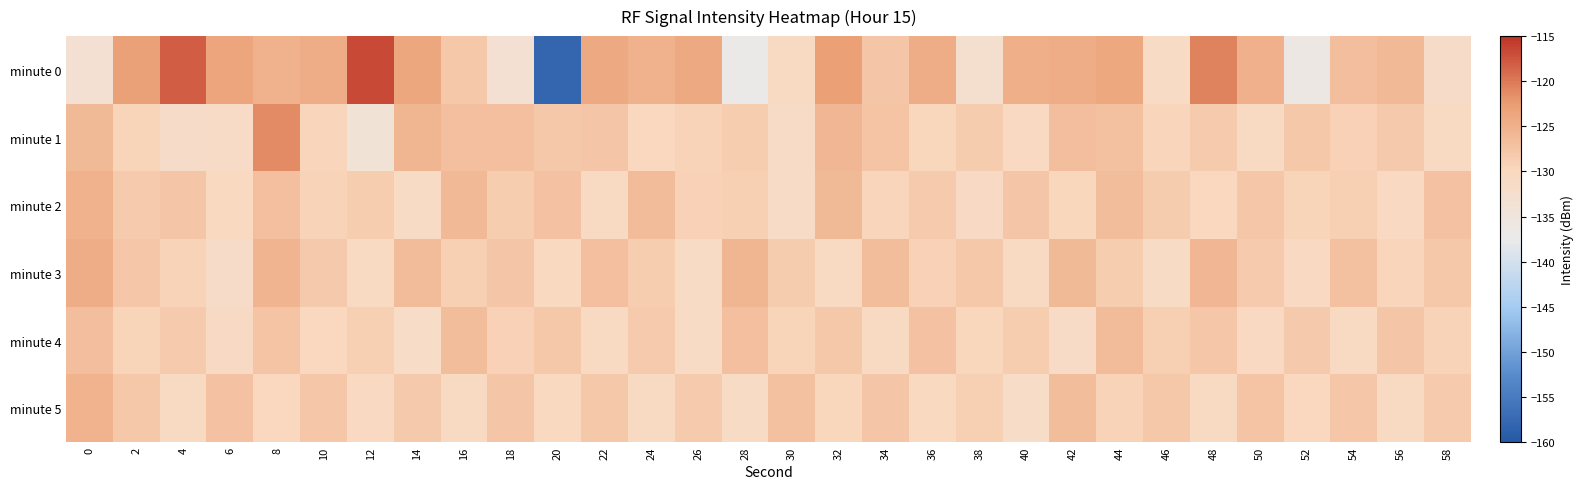

What is the approximate value of minute 0 at 30?

-130.6